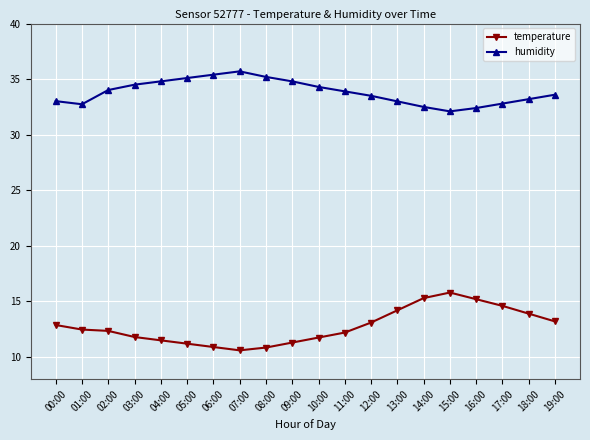

Which series has the largest total across all categories?

humidity